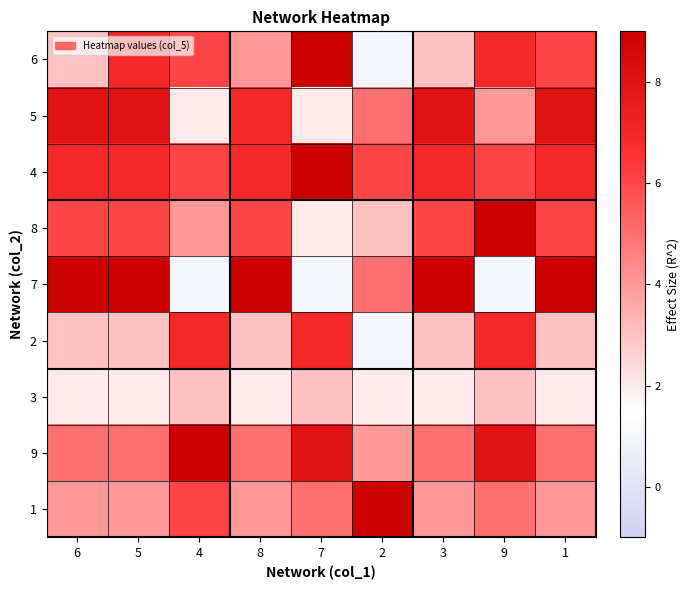

At how many categories does at least one series exceed 6?

9